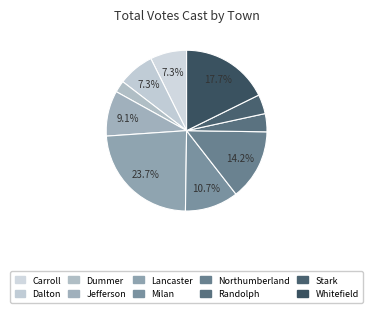

Does Jefferson account for over 50% of the chart?

No